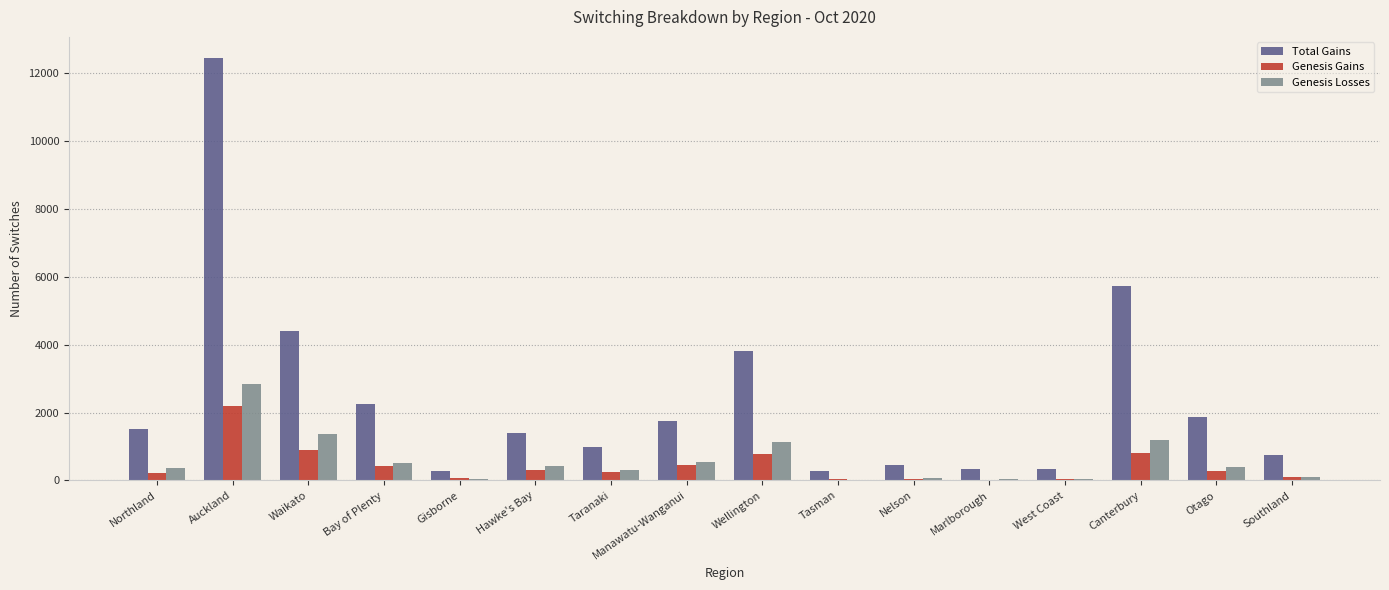

Is the value of Genesis Losses at Southland greater than the value of Total Gains at Bay of Plenty?

No